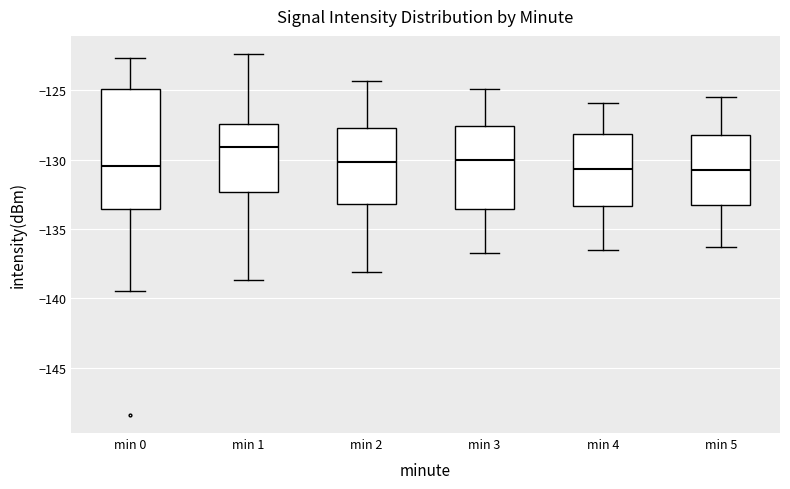

Reading left to right, transcribe this box plot: for each box, give where its median line is, the range the box spans, and where its two whiskers end, as read against the y-axis. The values are not printed on the chart, so give them approximately, as read against the axis.

min 0: median -130.5, box -133.5 to -125.0, whiskers -139.5 to -122.5
min 1: median -129.0, box -132.5 to -127.5, whiskers -138.5 to -122.5
min 2: median -130.0, box -133.0 to -127.5, whiskers -138.0 to -124.5
min 3: median -130.0, box -133.5 to -127.5, whiskers -136.5 to -125.0
min 4: median -130.5, box -133.5 to -128.0, whiskers -136.5 to -126.0
min 5: median -130.5, box -133.5 to -128.0, whiskers -136.5 to -125.5